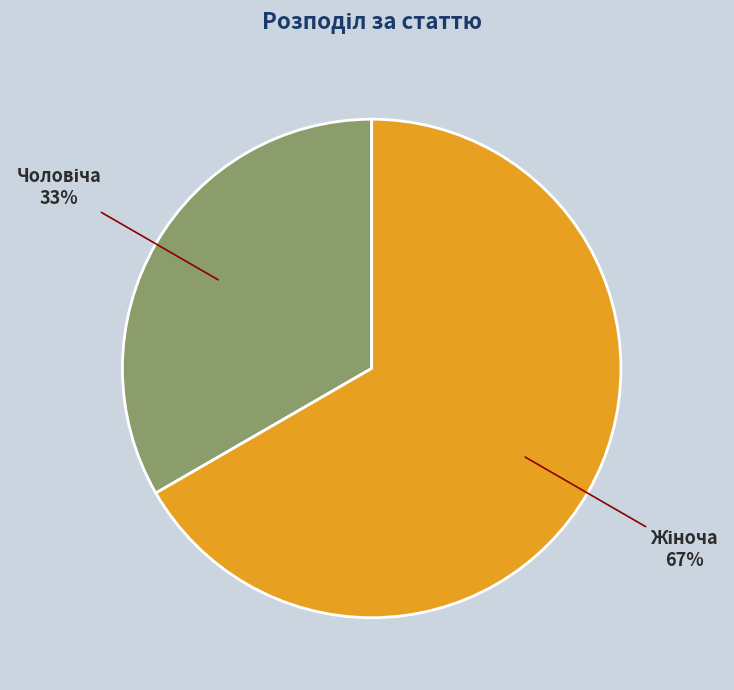

Is there any slice that represents more than half of the pie?

Yes